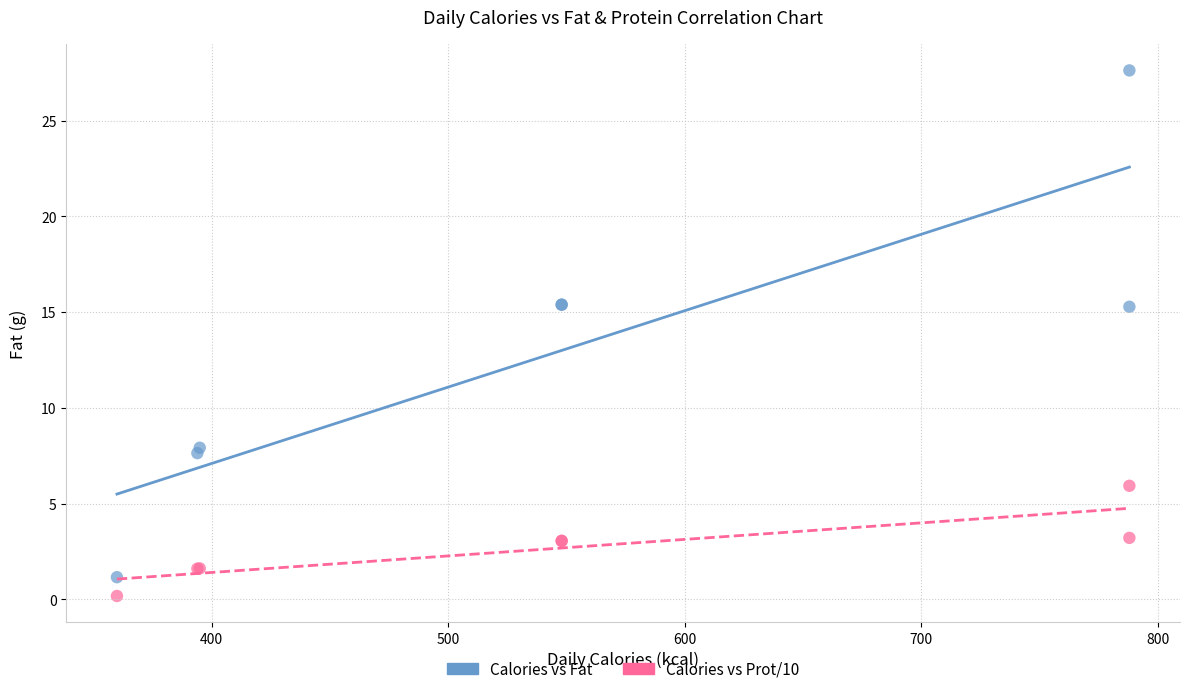

Which series has the widest spread of Y values?

Calories vs Fat